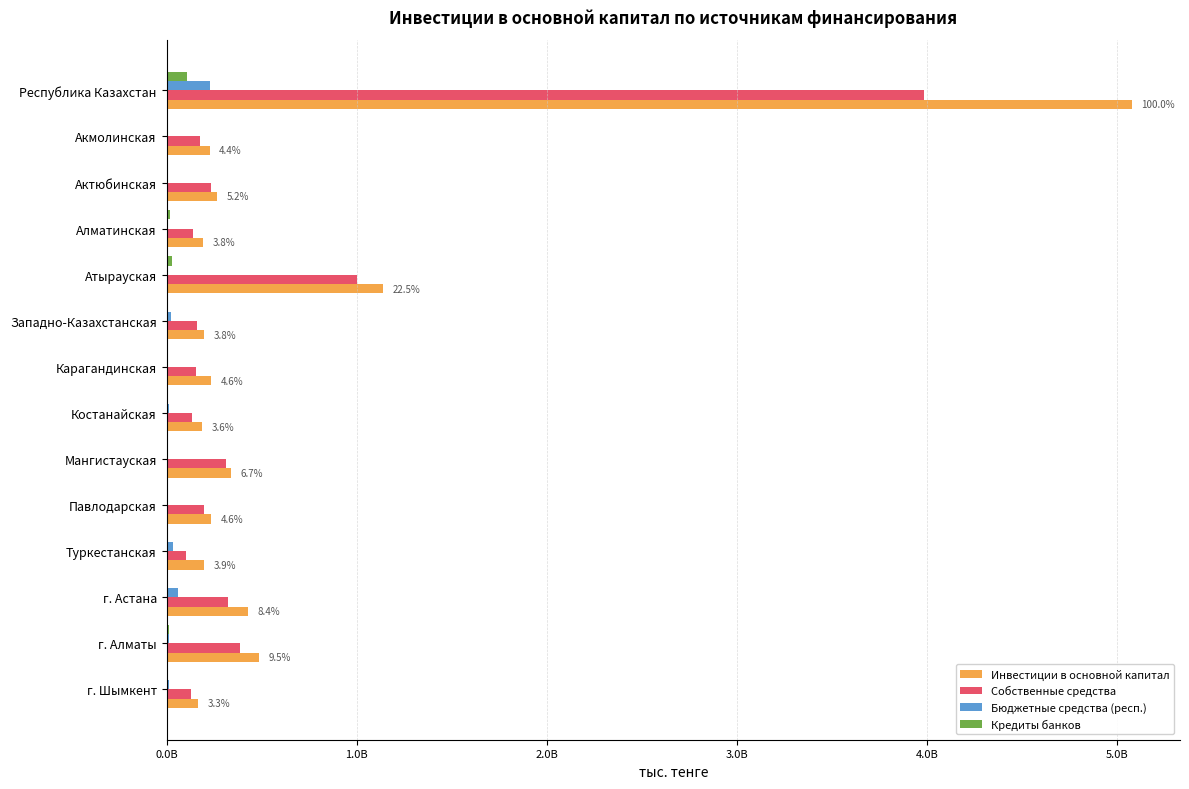

At which category does the chart reach its peak across all series?

Республика Казахстан